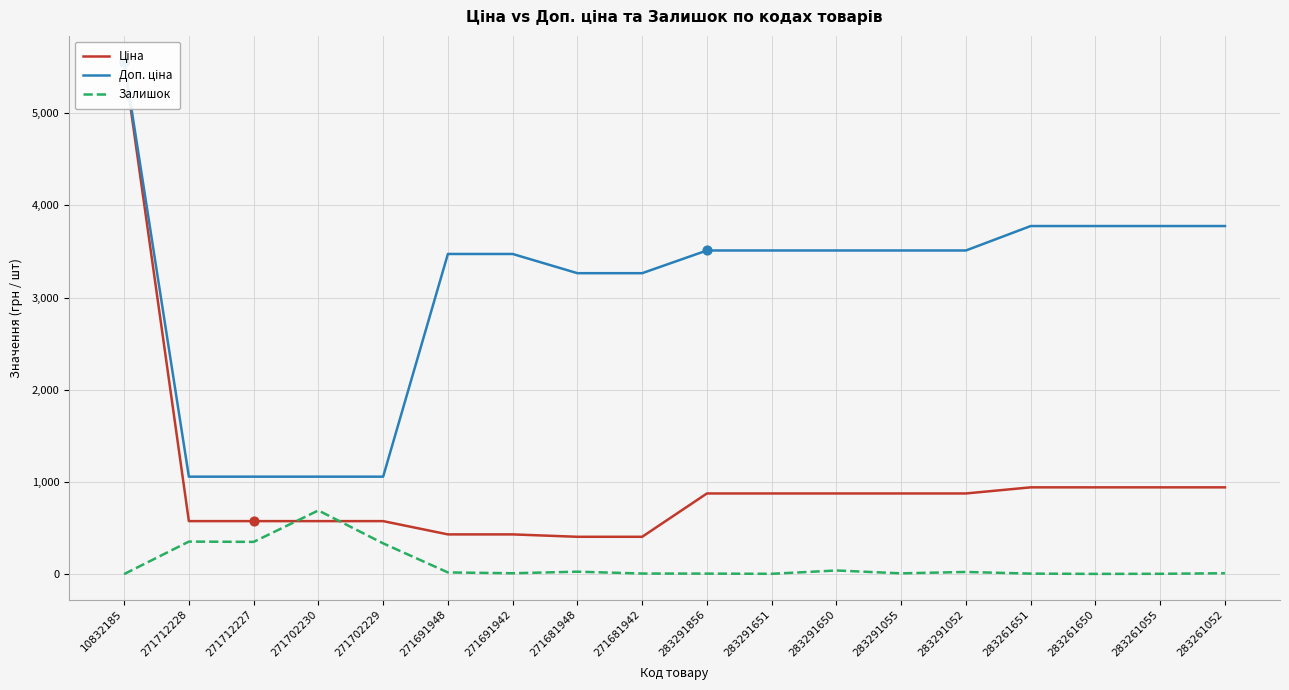

Is the value of Залишок at 271691942 greater than the value of Ціна at 283291052?

No